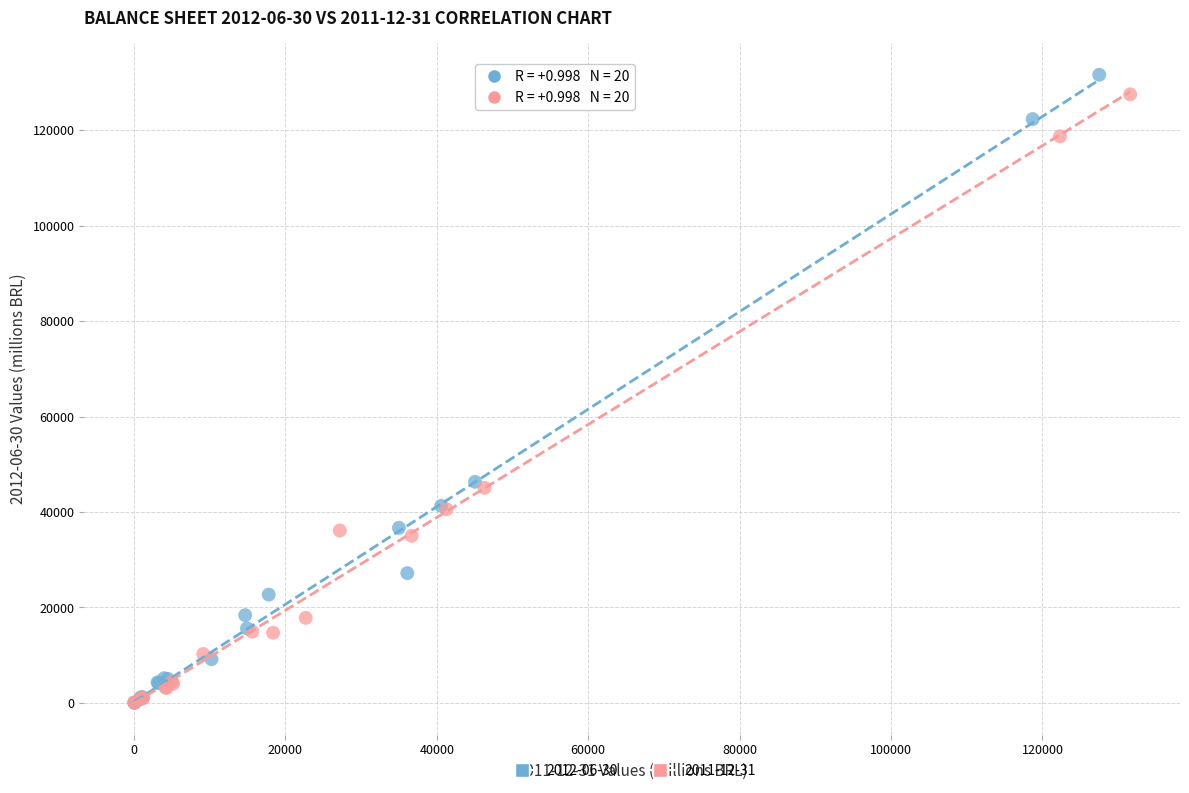

Which series has the widest spread of Y values?

2012-06-30